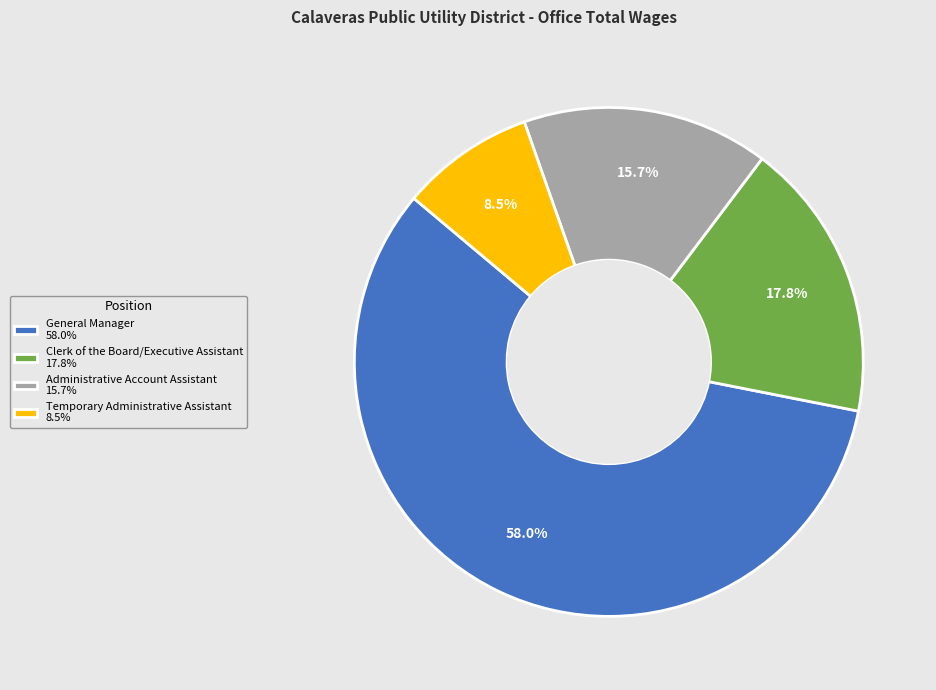

To the nearest percent, what is the difference between the Administrative Account Assistant and General Manager slice percentages?

42%